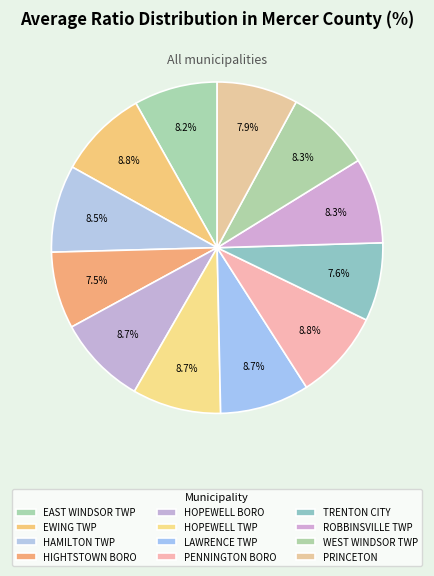

How many slices are in this pie chart?

12